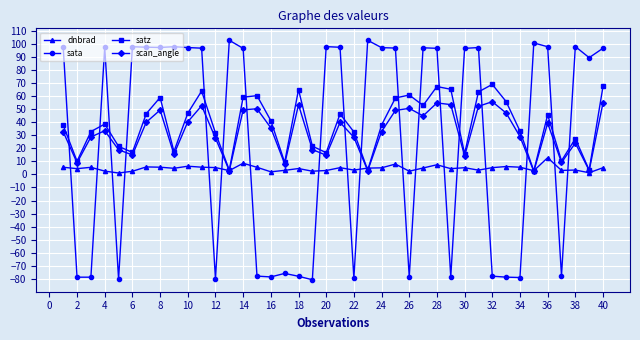

What is the minimum value shown in the chart?

-80.6